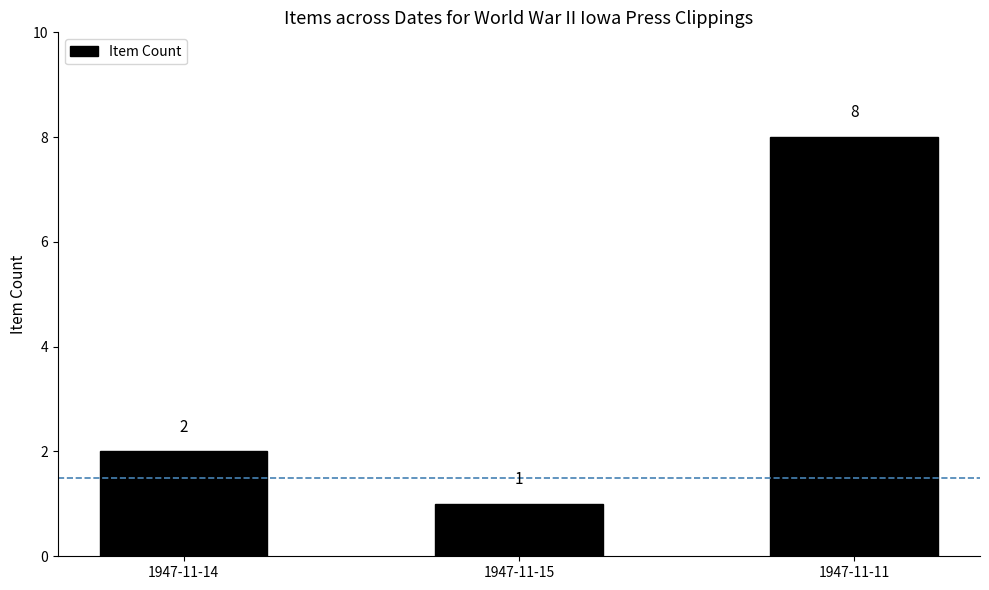

True or false: the data shows 1 at 1947-11-14.

False